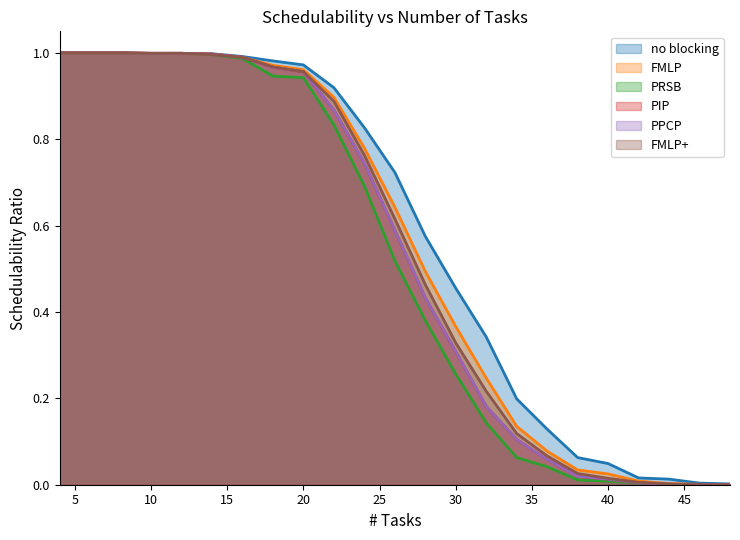

Reading left to right, transcribe all the data shown in this chart.

no blocking: 4=1.0	6=1.0	8=1.0	10=1.0	12=1.0	14=1.0	16=1.0	18=1.0	20=1.0	22=0.9	24=0.8	26=0.7	28=0.6	30=0.5	32=0.3	34=0.2	36=0.1	38=0.1	40=0.0	42=0.0	44=0.0	46=0.0	48=0.0
FMLP: 4=1.0	6=1.0	8=1.0	10=1.0	12=1.0	14=1.0	16=1.0	18=1.0	20=1.0	22=0.9	24=0.8	26=0.6	28=0.5	30=0.4	32=0.2	34=0.1	36=0.1	38=0.0	40=0.0	42=0.0	44=0.0	46=0.0	48=0.0
PRSB: 4=1.0	6=1.0	8=1.0	10=1.0	12=1.0	14=1.0	16=1.0	18=0.9	20=0.9	22=0.8	24=0.7	26=0.5	28=0.4	30=0.3	32=0.1	34=0.1	36=0.0	38=0.0	40=0.0	42=0.0	44=0.0	46=0.0	48=0.0
PIP: 4=1.0	6=1.0	8=1.0	10=1.0	12=1.0	14=1.0	16=1.0	18=1.0	20=1.0	22=0.9	24=0.7	26=0.6	28=0.4	30=0.3	32=0.2	34=0.1	36=0.1	38=0.0	40=0.0	42=0.0	44=0.0	46=0.0	48=0.0
PPCP: 4=1.0	6=1.0	8=1.0	10=1.0	12=1.0	14=1.0	16=1.0	18=1.0	20=1.0	22=0.9	24=0.7	26=0.6	28=0.4	30=0.3	32=0.2	34=0.1	36=0.1	38=0.0	40=0.0	42=0.0	44=0.0	46=0.0	48=0.0
FMLP+: 4=1.0	6=1.0	8=1.0	10=1.0	12=1.0	14=1.0	16=1.0	18=1.0	20=1.0	22=0.9	24=0.8	26=0.6	28=0.5	30=0.3	32=0.2	34=0.1	36=0.1	38=0.0	40=0.0	42=0.0	44=0.0	46=0.0	48=0.0